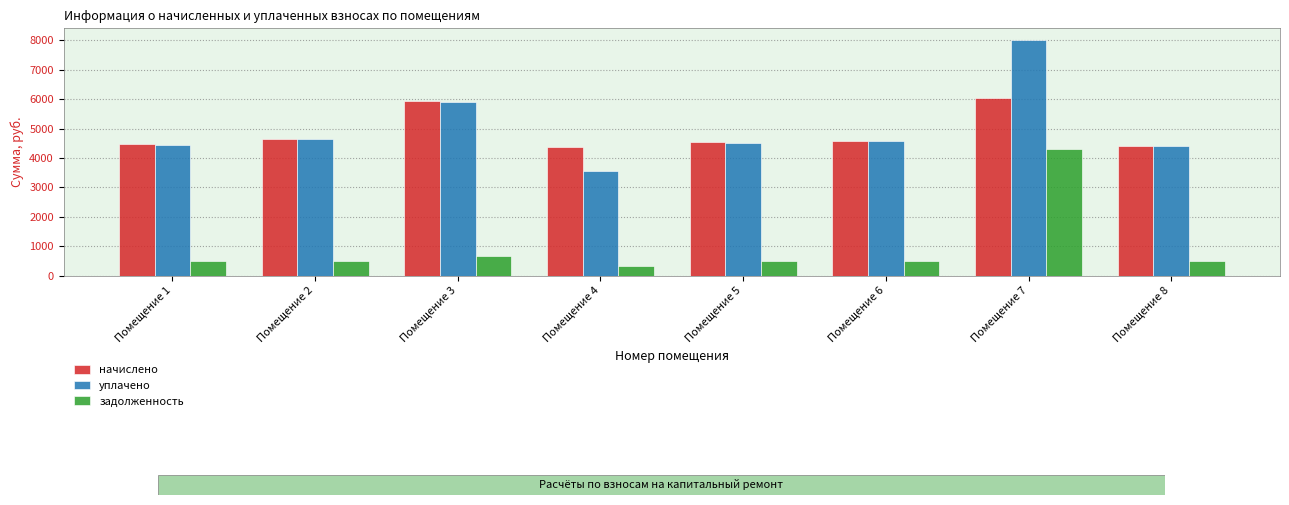

At Помещение 4, list the series in order from largest to smallest.

начислено, уплачено, задолженность